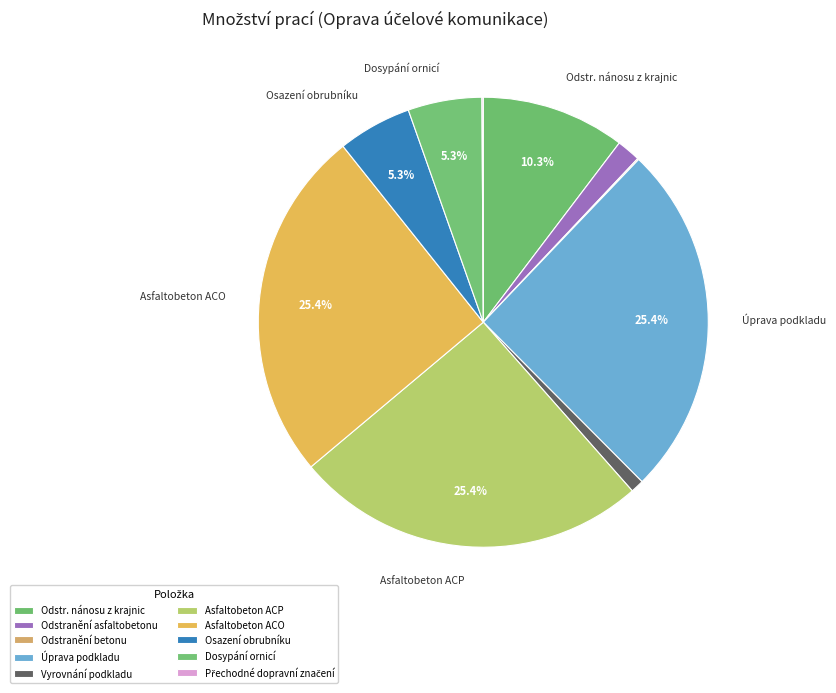

To the nearest percent, what portion does Osazení obrubníku represent?

5%